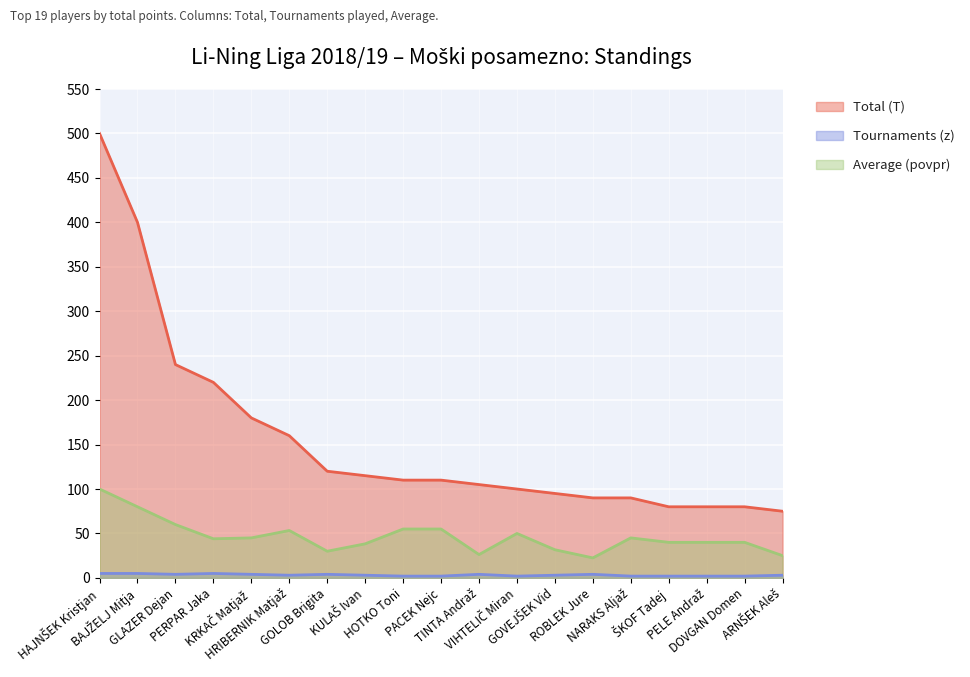

Which has a higher value, KULAŠ Ivan or HOTKO Toni?

KULAŠ Ivan